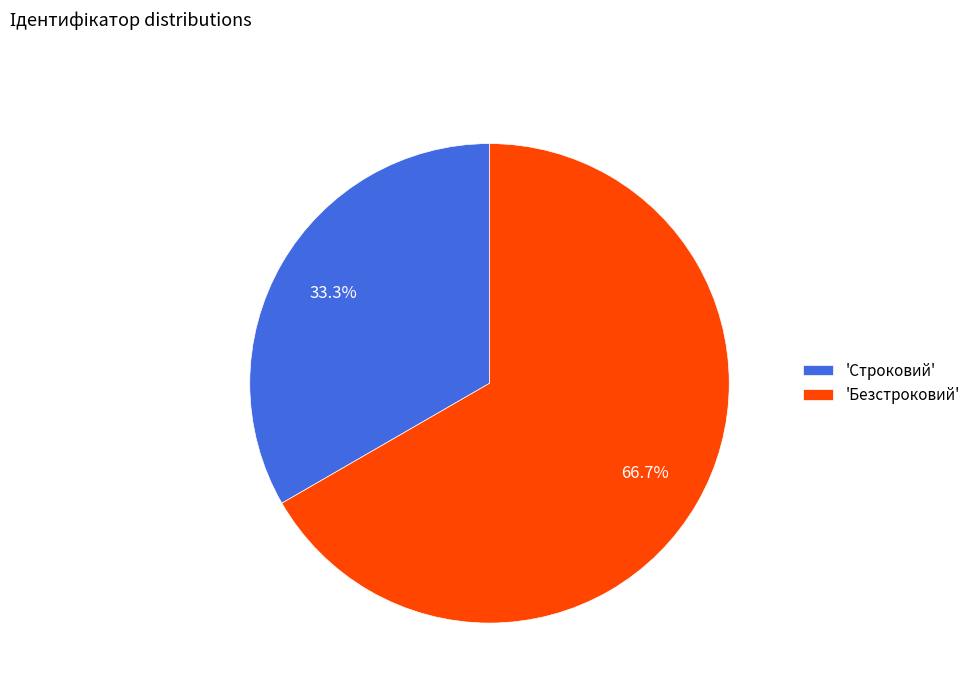

Is there a majority slice in this chart?

Yes